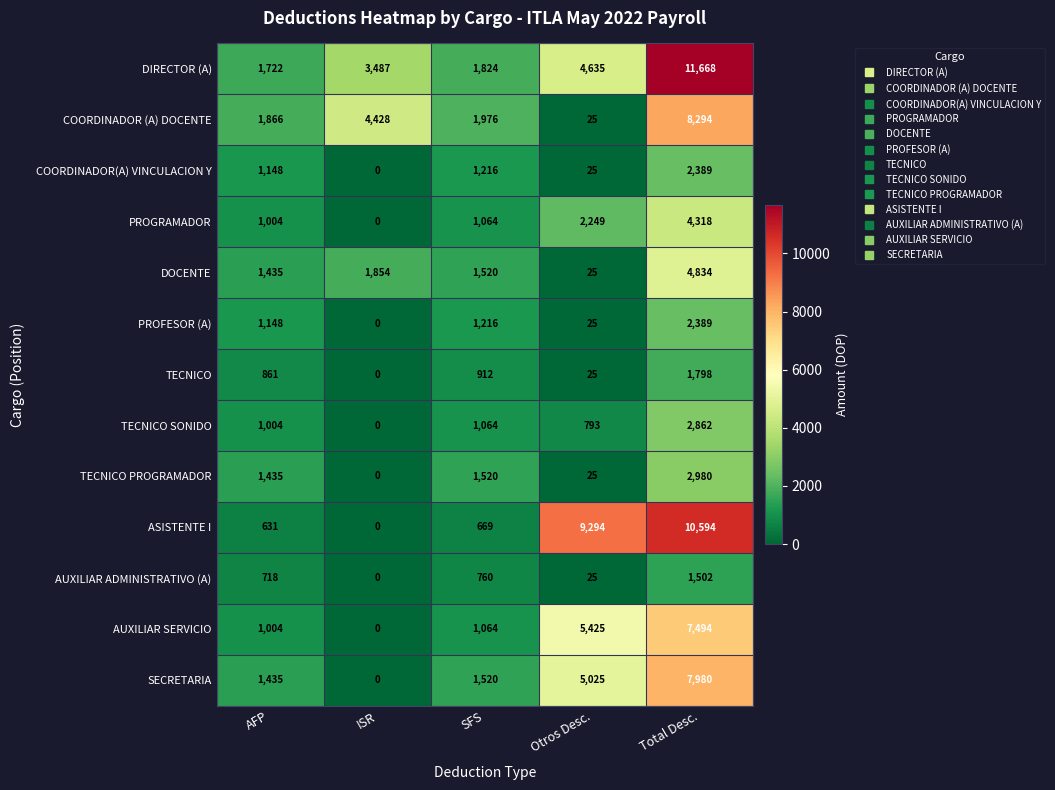

At which category is the sum across all series the highest?

Total Desc.